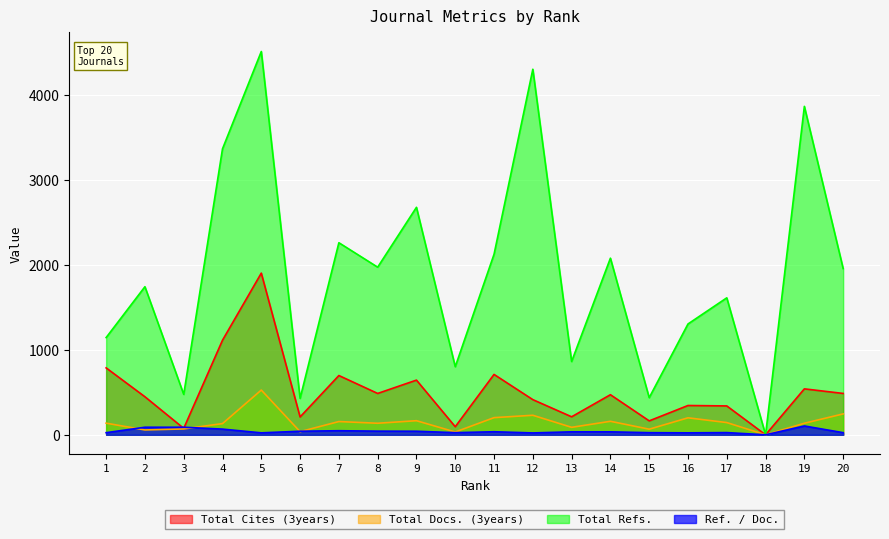

How many data points in Total Refs. are less than 1958?

10